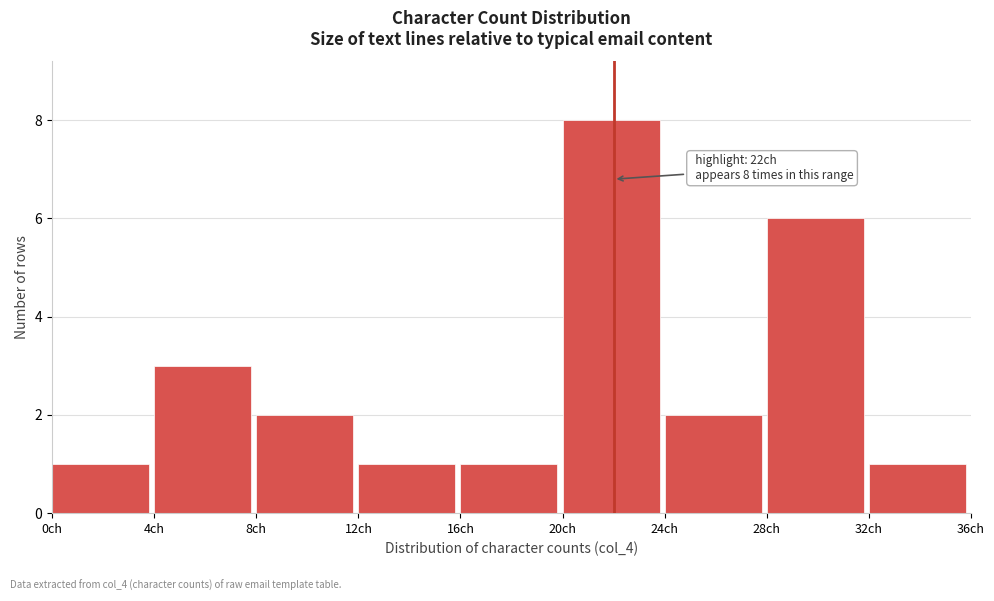

Over which range of the x-axis is the bar tallest?

20 to 24